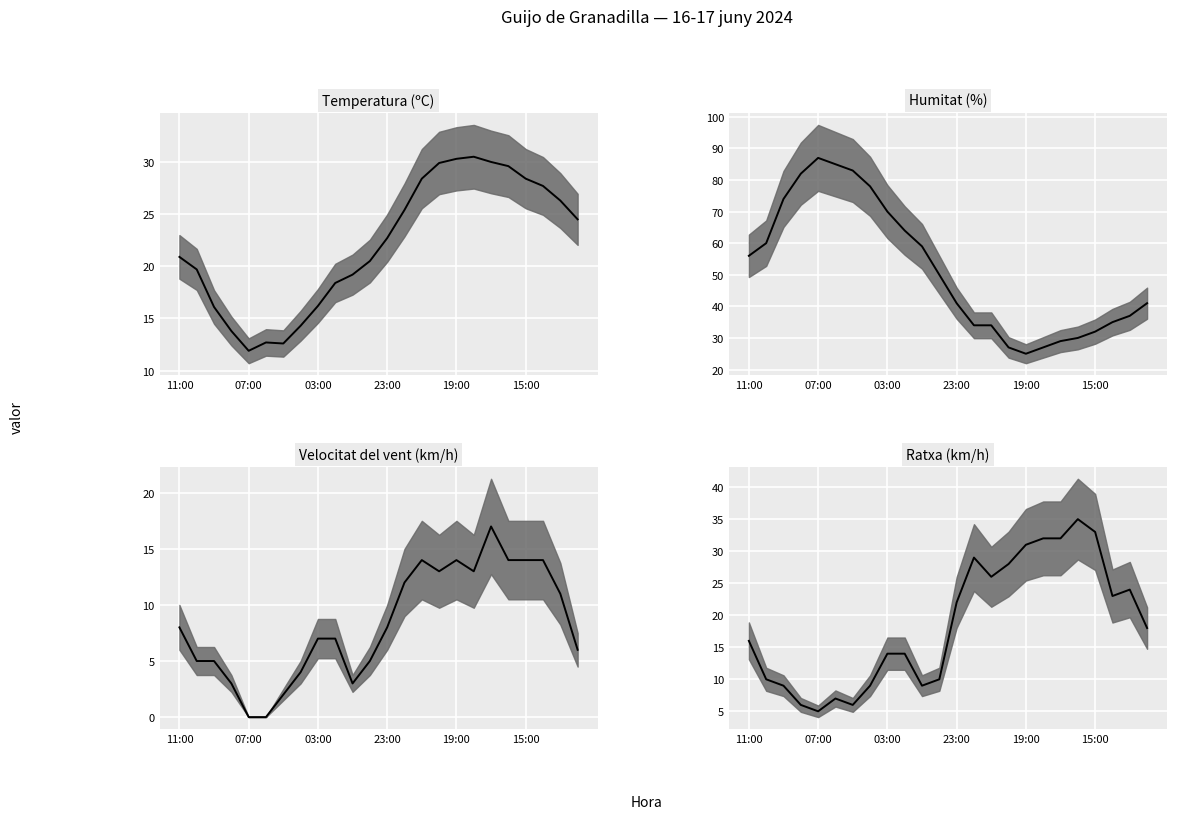

How many lines are shown in the chart?

4